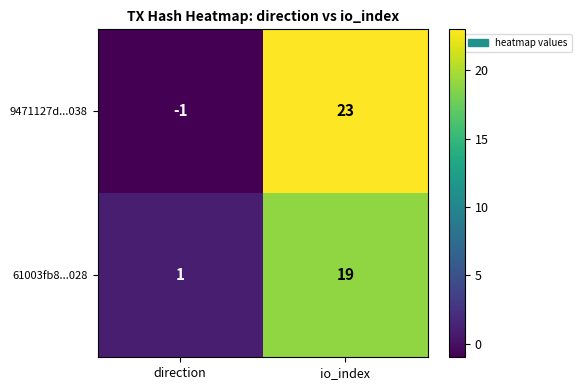

Reading left to right, what are all the values shown in this chart?

9471127d...038: direction=-1	io_index=23
61003fb8...028: direction=1	io_index=19